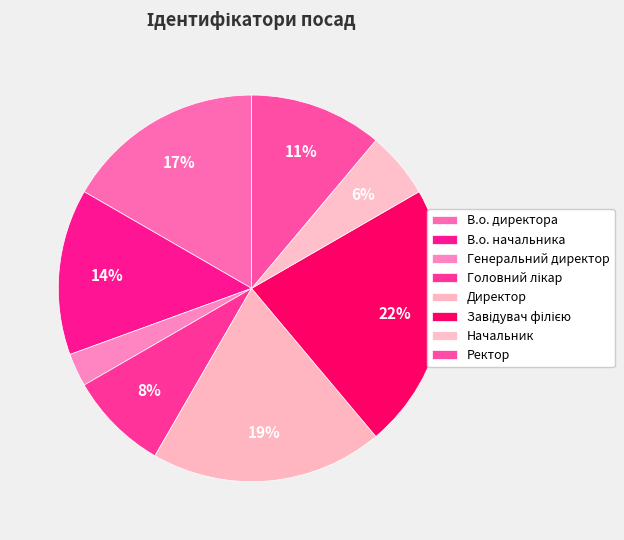

How many segments does this pie chart have?

8